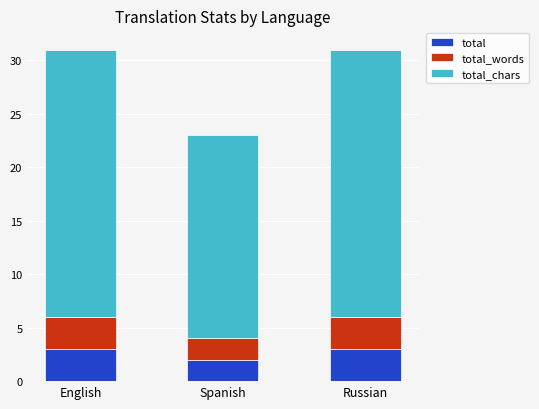

How many distinct data groups are displayed?

3